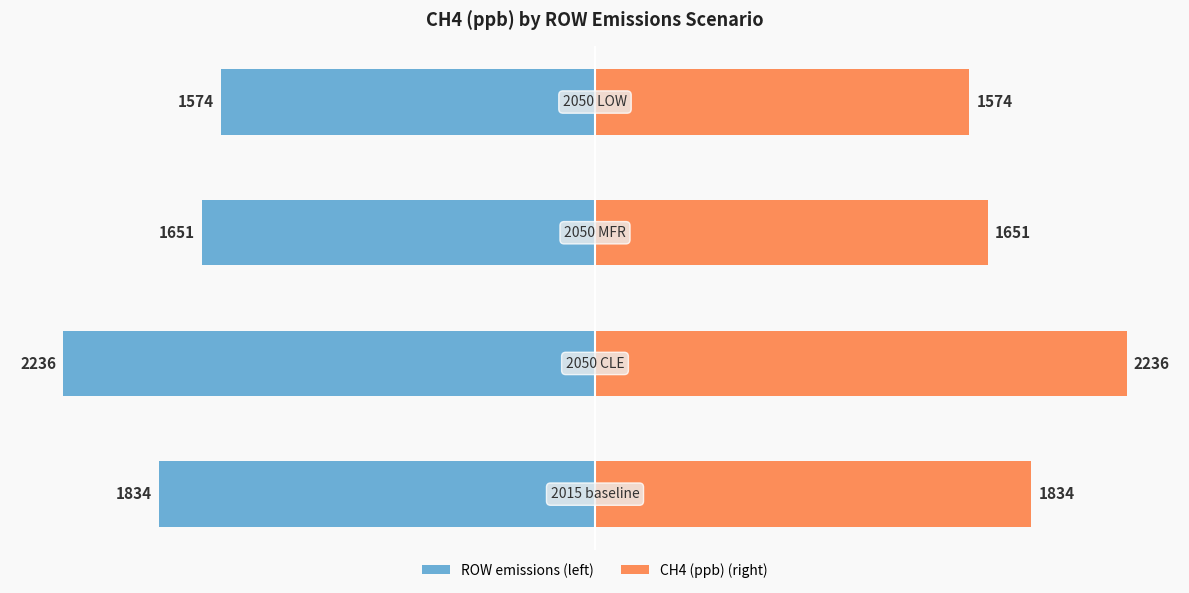

How many groups of bars are there?

4